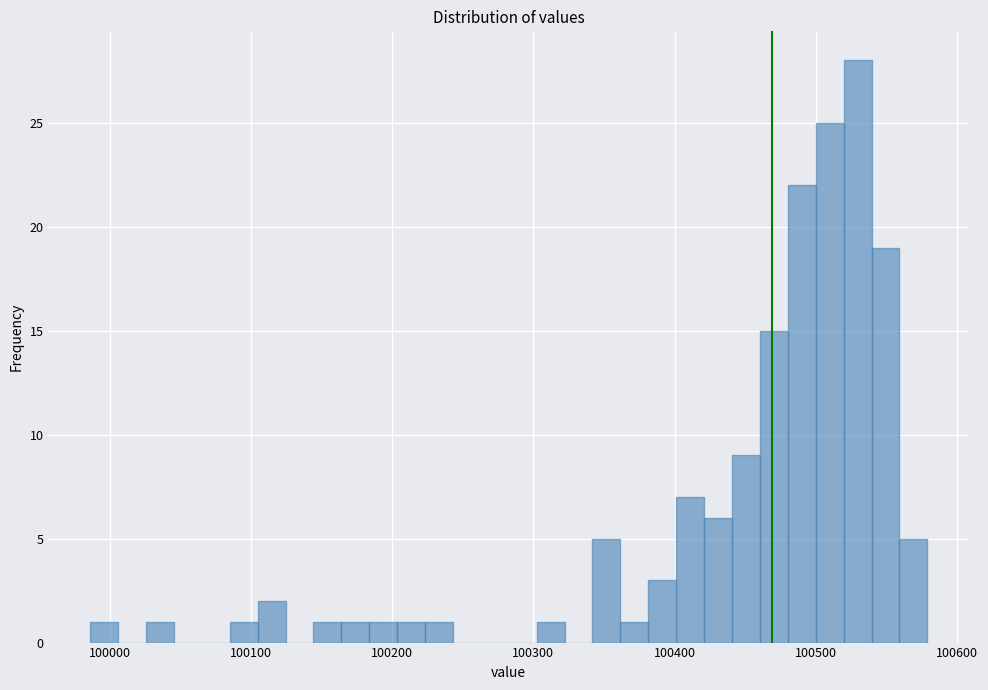

Read against the x-axis, roughly where is the centre of the tallest bar?

100530